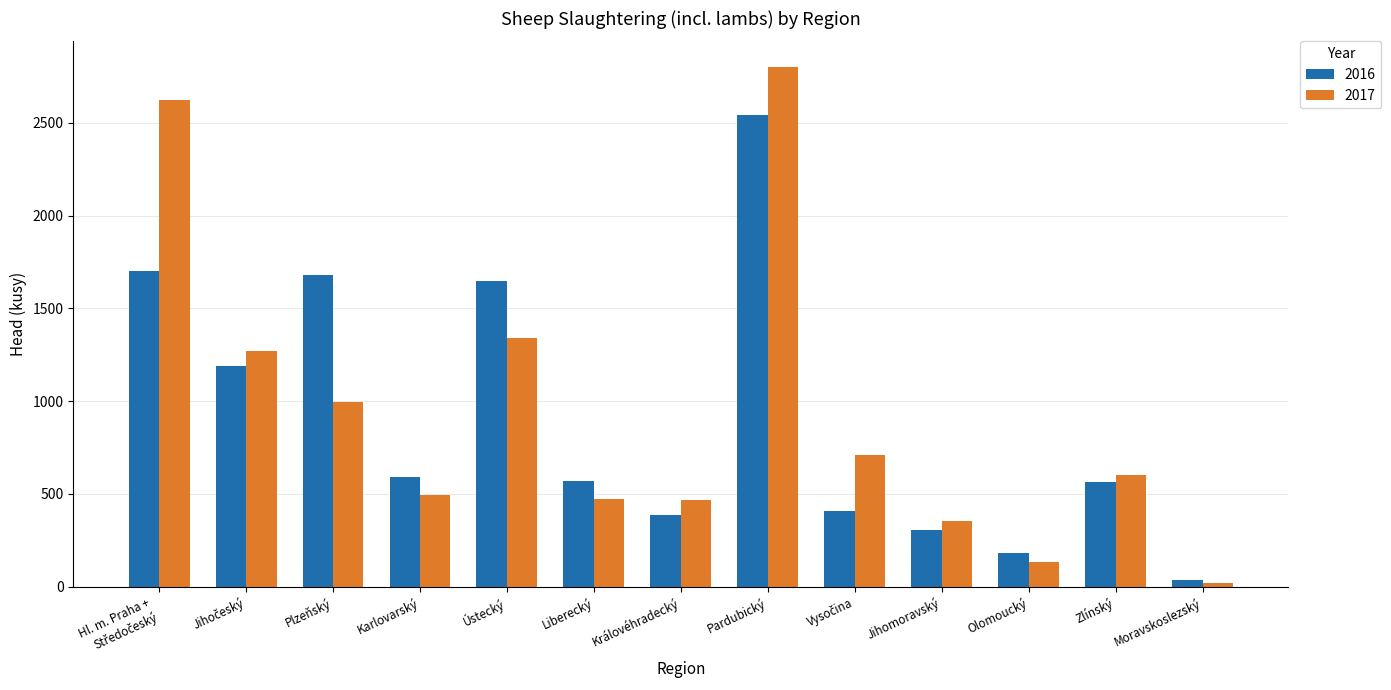

What is the greatest value displayed?

2799